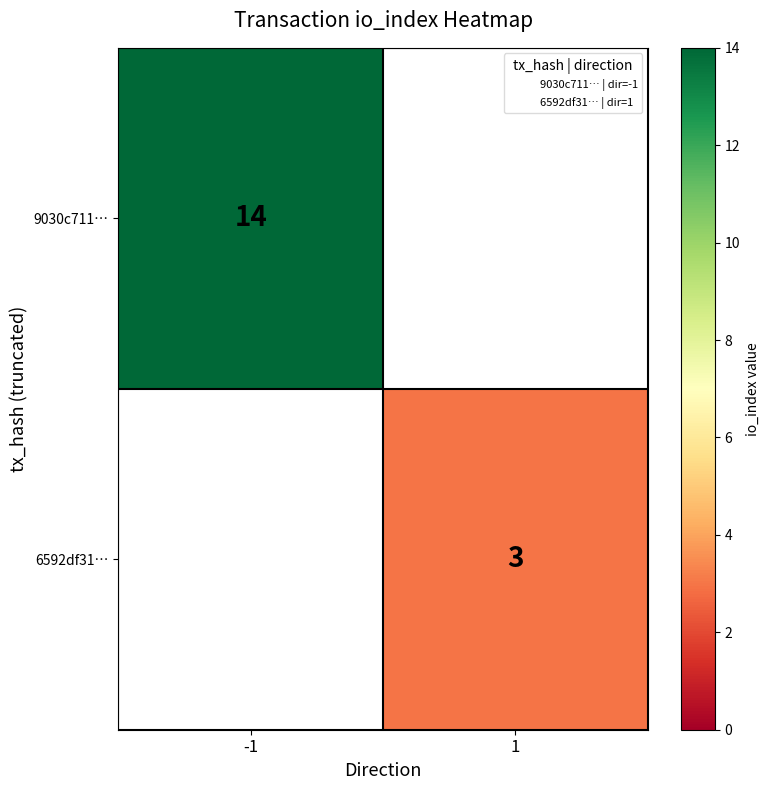

What is the sum of all 6592df31… values?

3